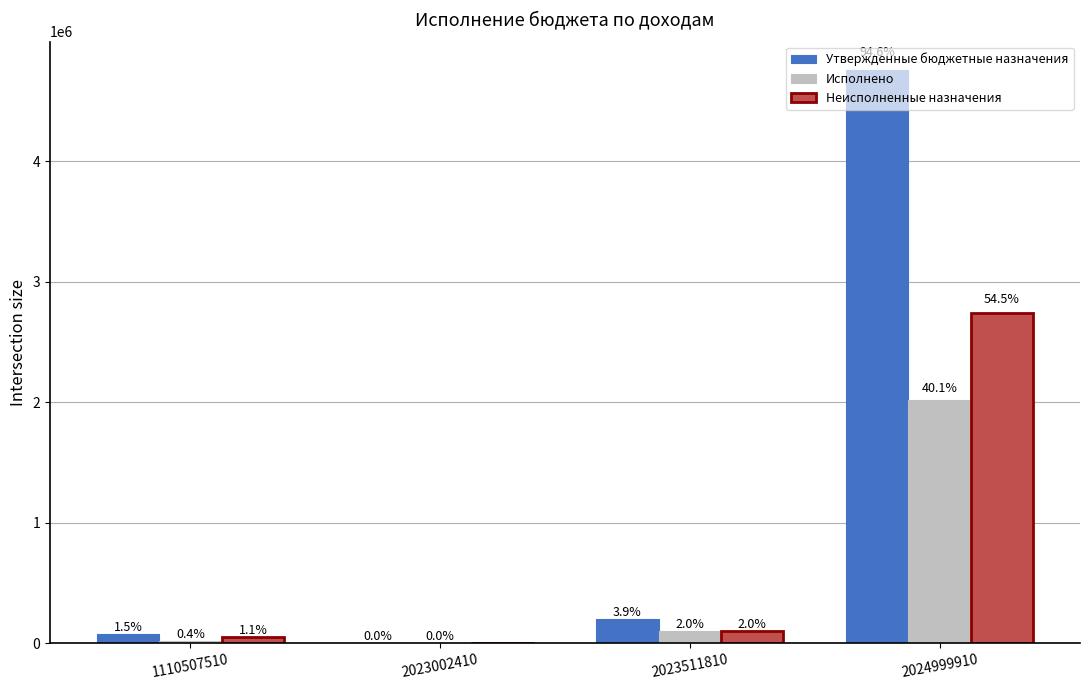

Reading left to right, what are all the values shown in this chart?

Утвержденные бюджетные назначения: 73500.0	100.0	197000.0	4757500.0
Исполнено: 20518.2	100.0	98500.0	2016000.0
Неисполненные назначения: 52981.8	0.0	98500.0	2741500.0